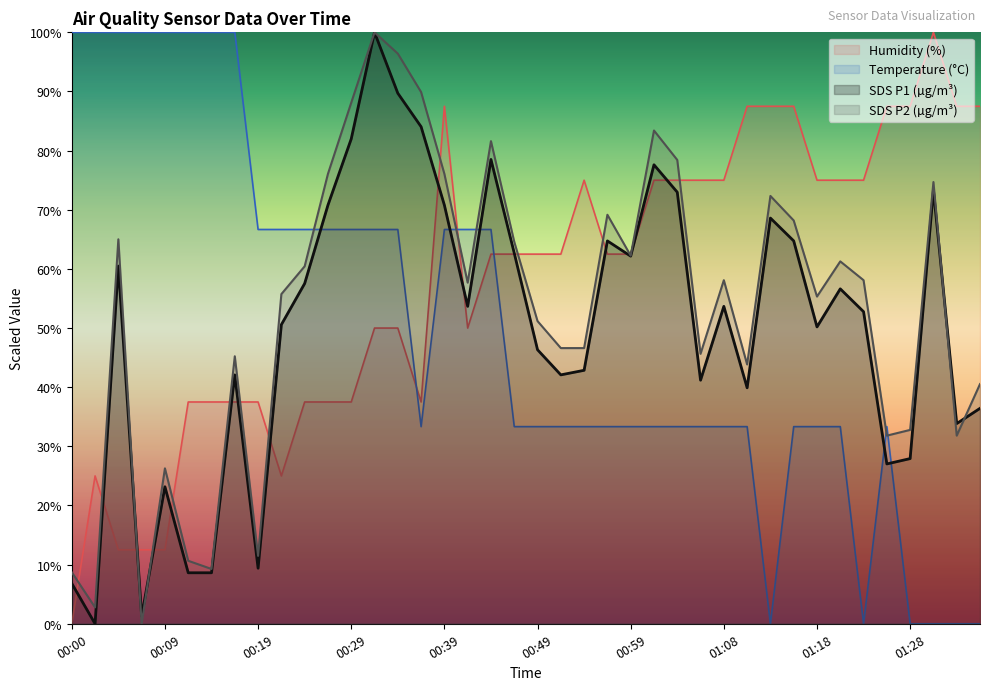

Between 00:09 and 01:28, which series saw the biggest shift?

Temperature (°C)